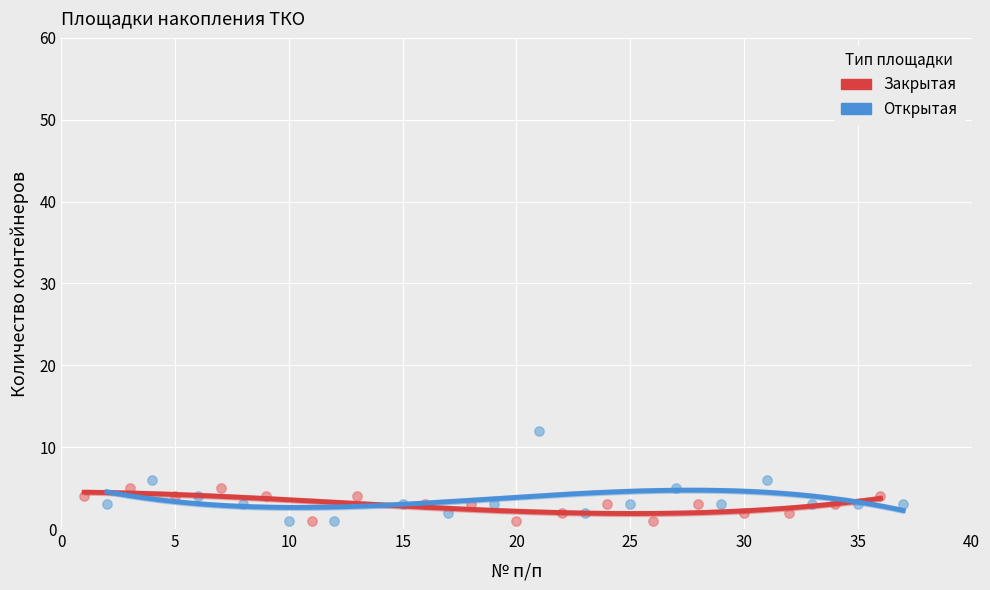

Which series reaches the maximum Y coordinate?

Открытая